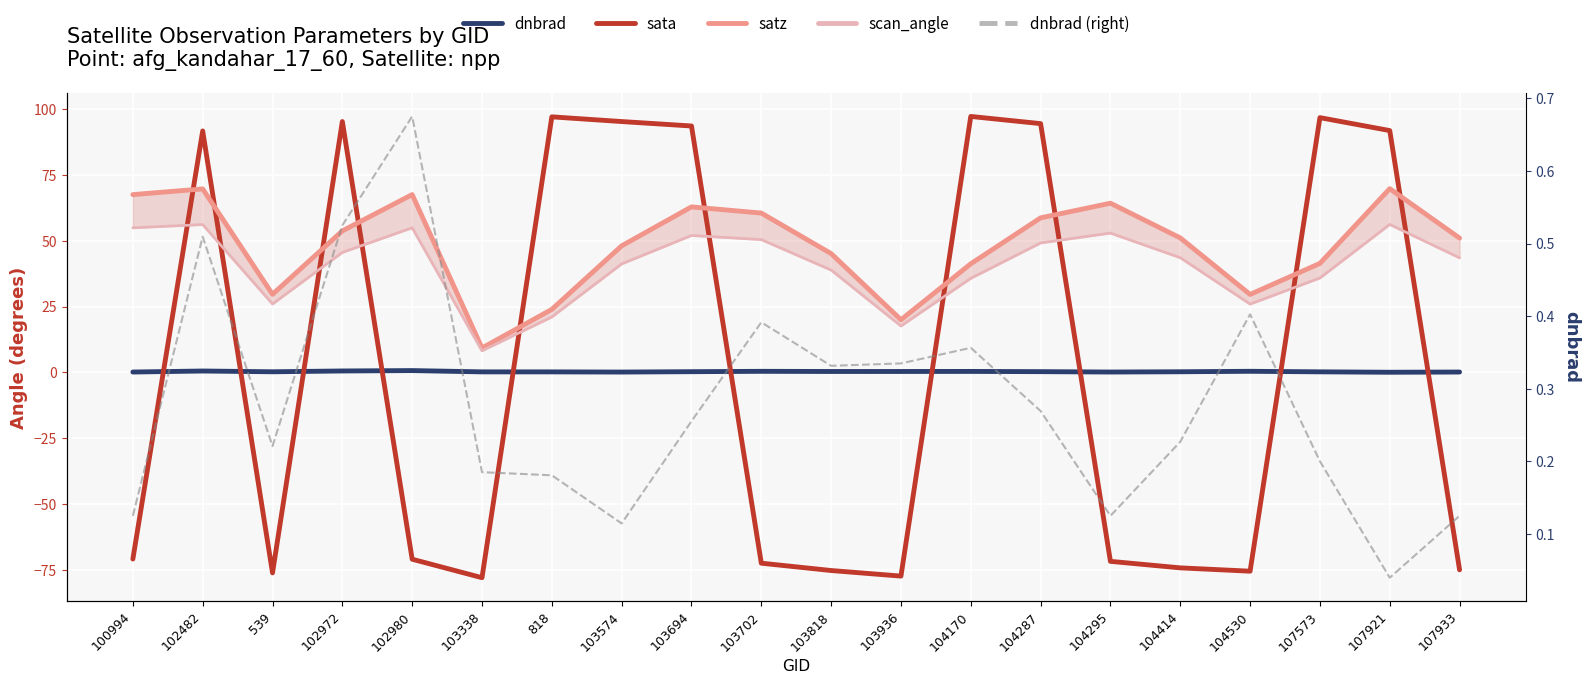

Which series has the widest spread of values?

sata